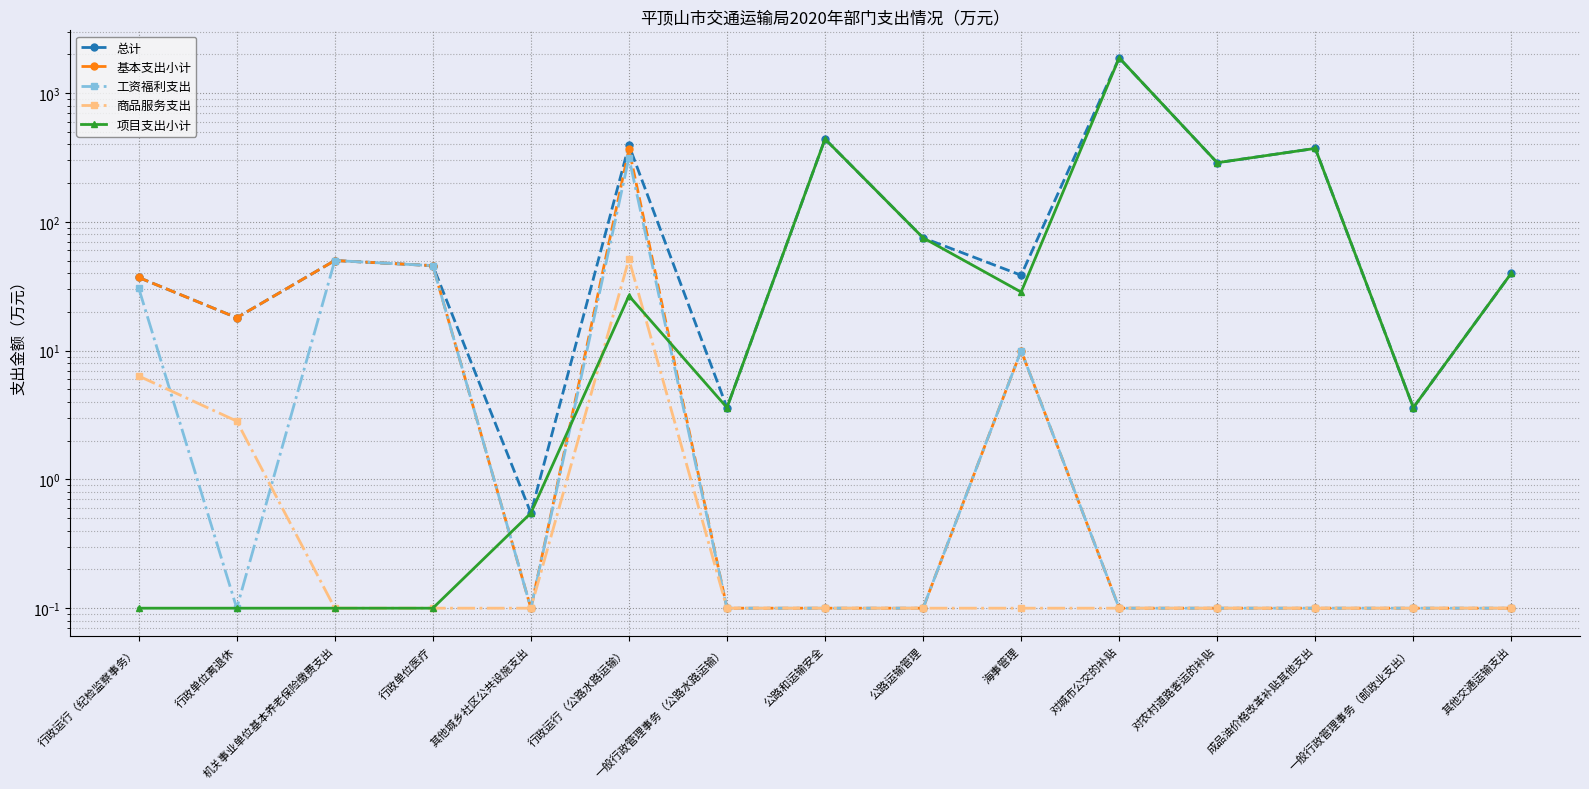

What is the difference between the maximum and second lowest values in the 商品服务支出 series?

51.2